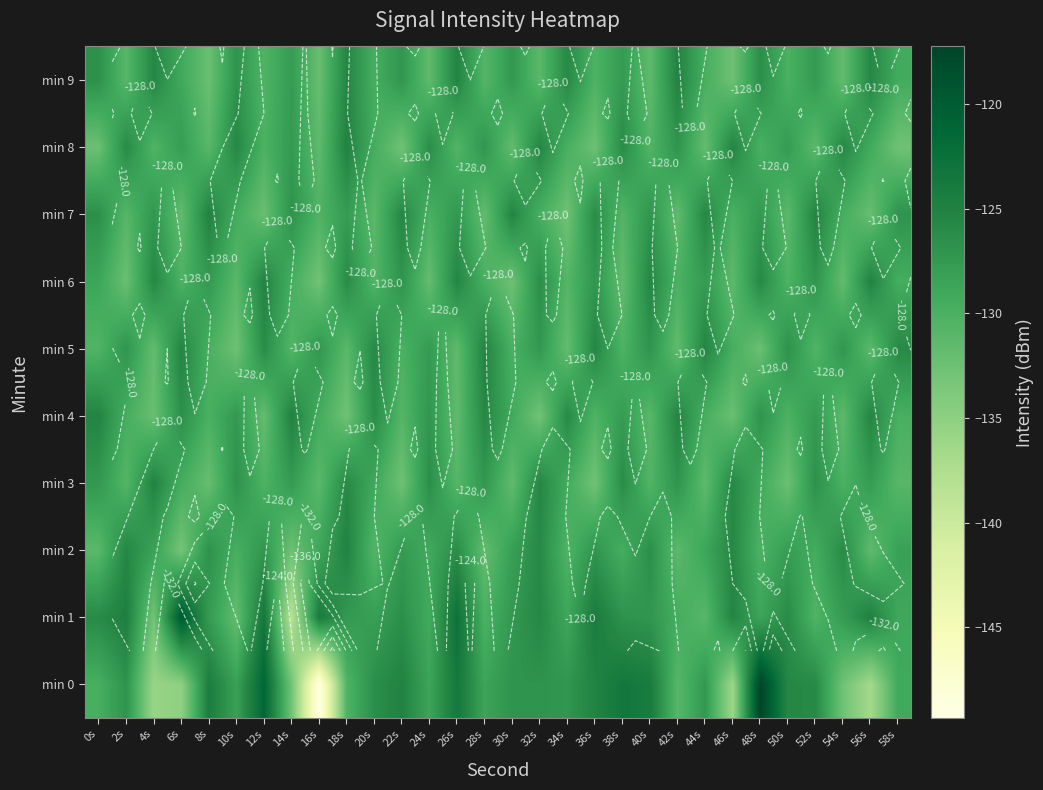

What is the maximum value shown in the chart?

-117.3